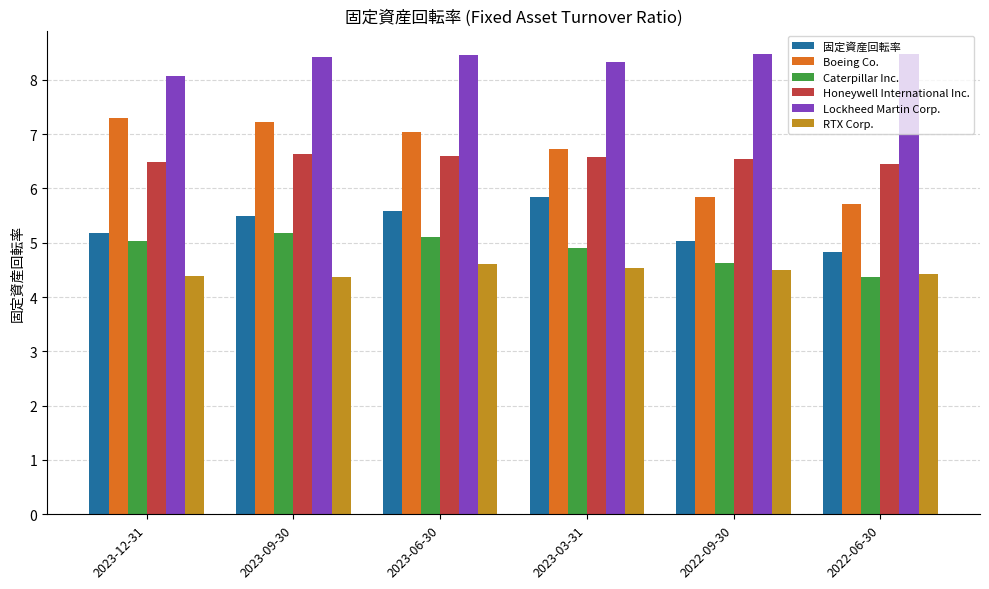

What is the maximum value for Lockheed Martin Corp.?

8.5